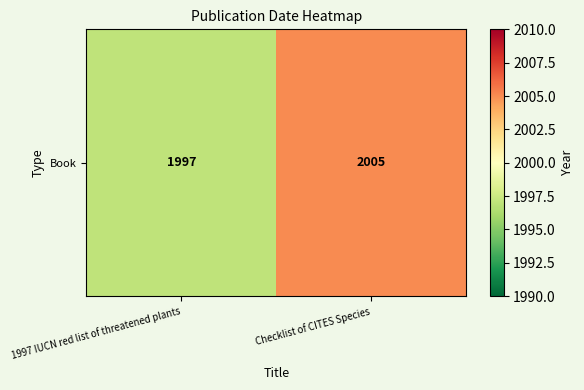

Which category has the lowest value across all series?

1997 IUCN red list of threatened plants